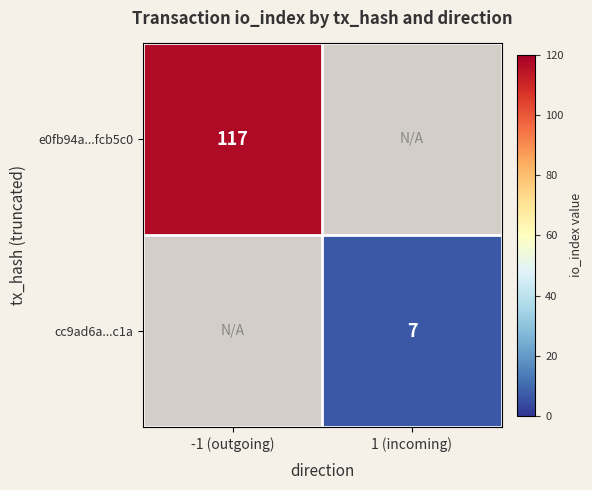

How many series are shown in this chart?

2